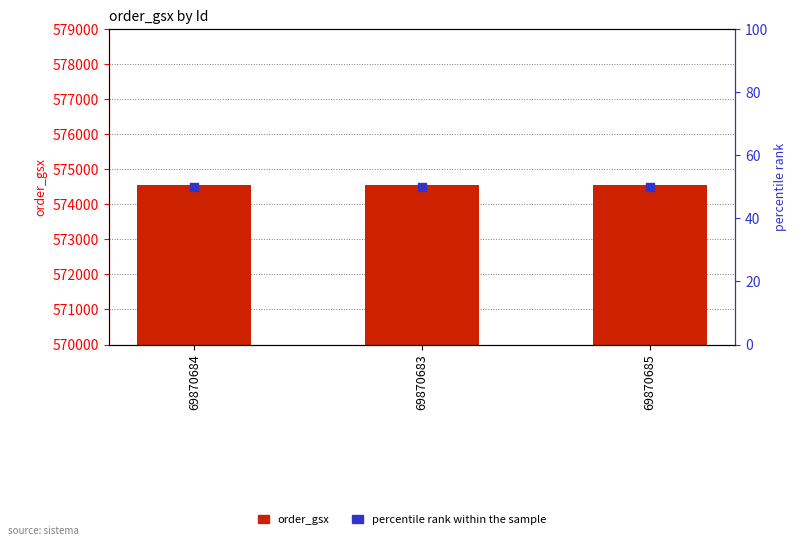

What are all the series names shown in the legend?

order_gsx, percentile rank within the sample